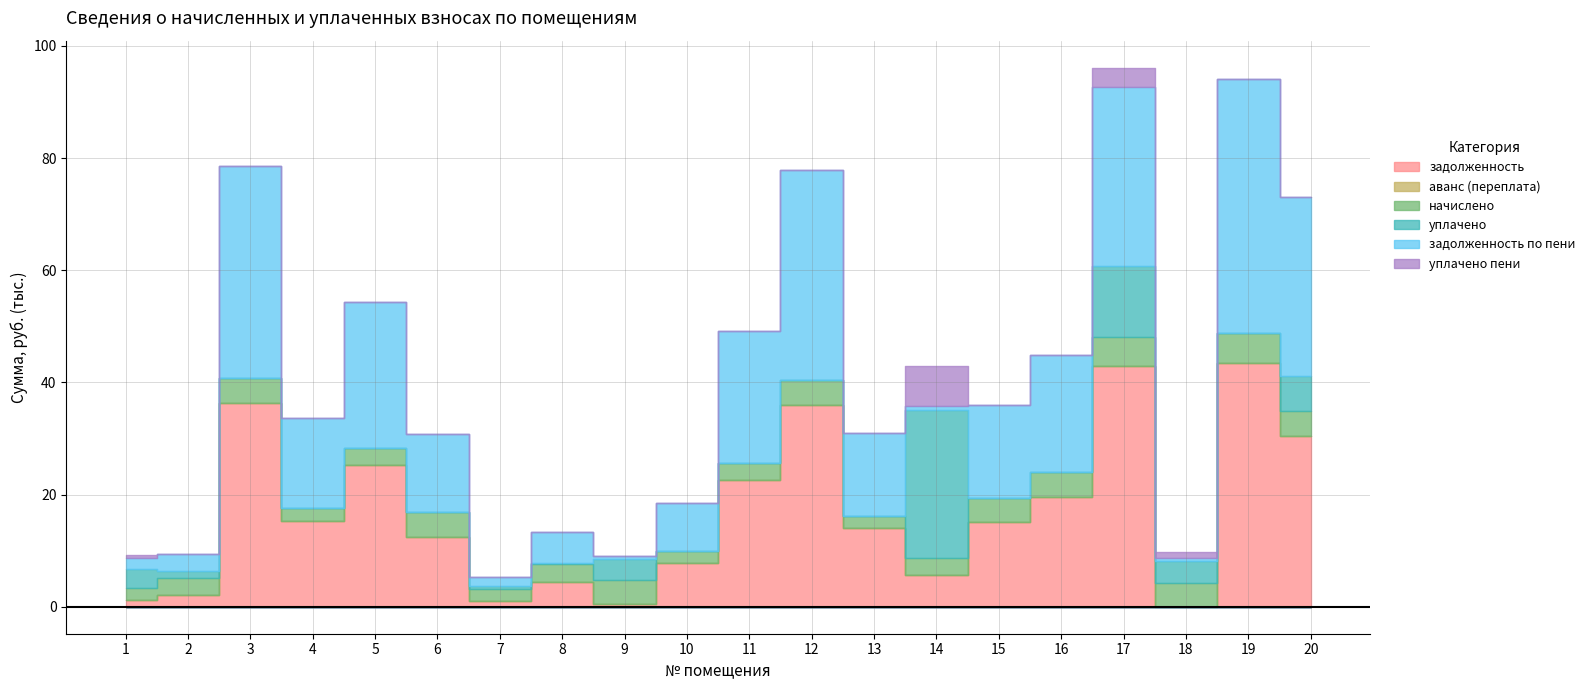

Which series has the largest total across all categories?

задолженность по пени